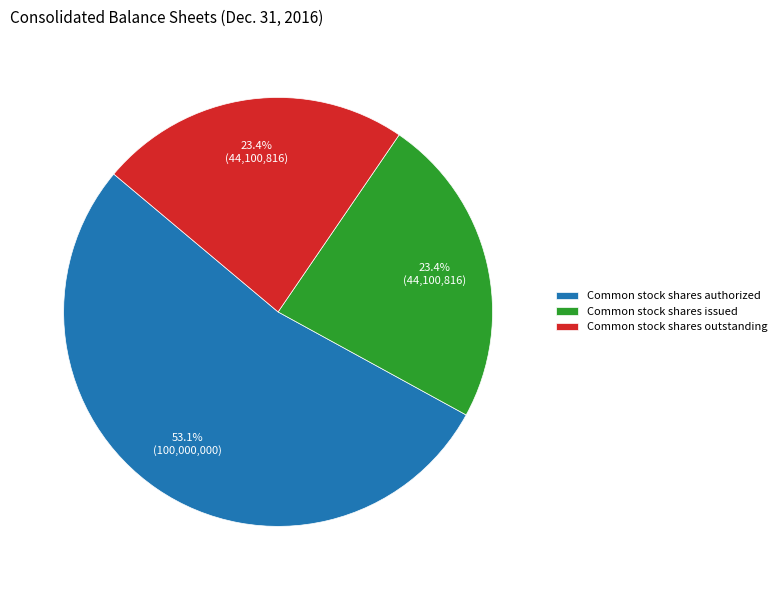

Which category has the biggest portion of the pie?

Common stock shares authorized